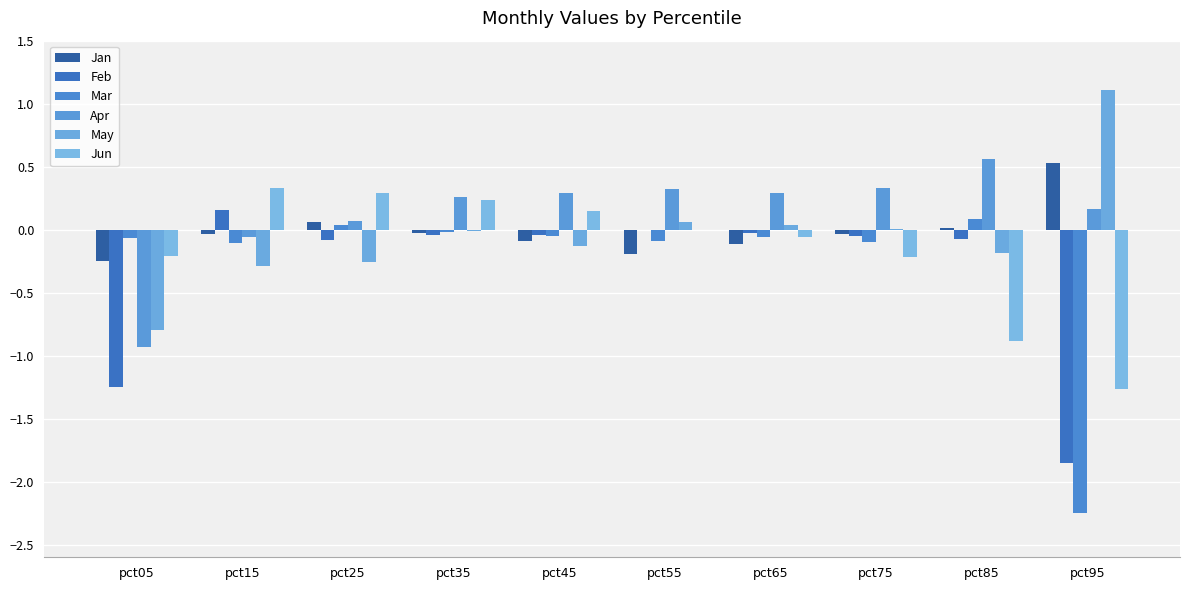

Count the number of categories in the chart.

10